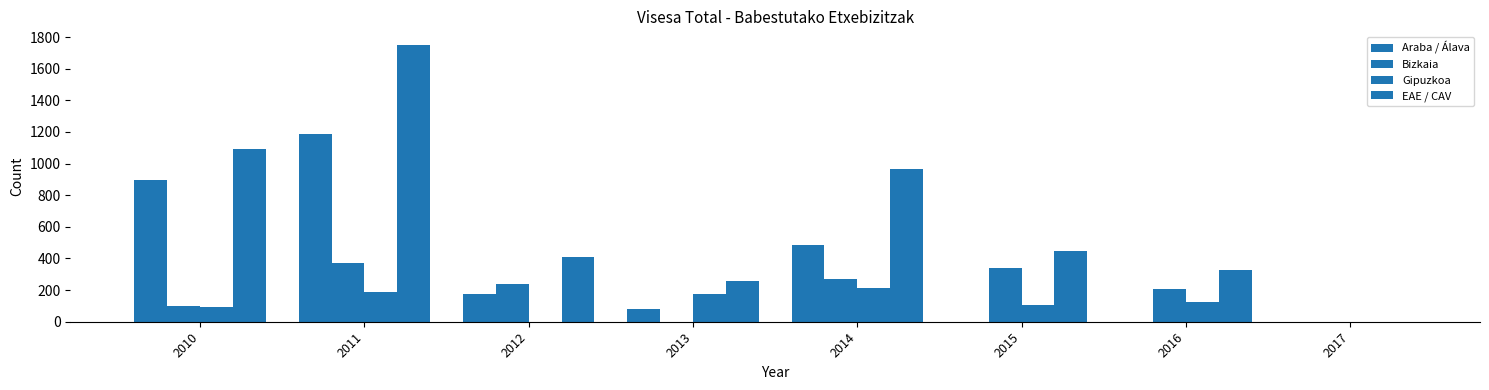

What is the sum of all Araba / Álava values?

2822